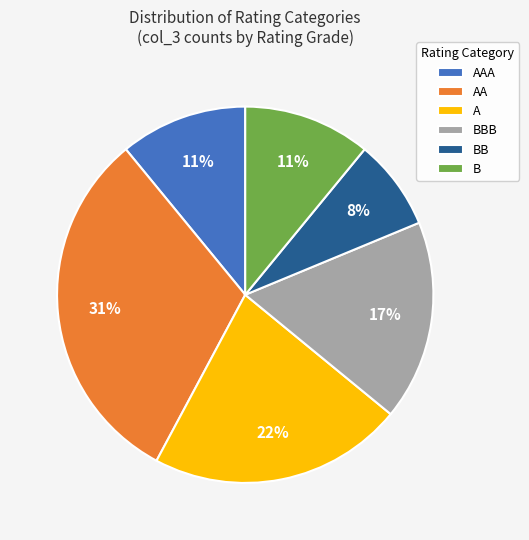

To the nearest percent, what is the average slice percentage?

17%